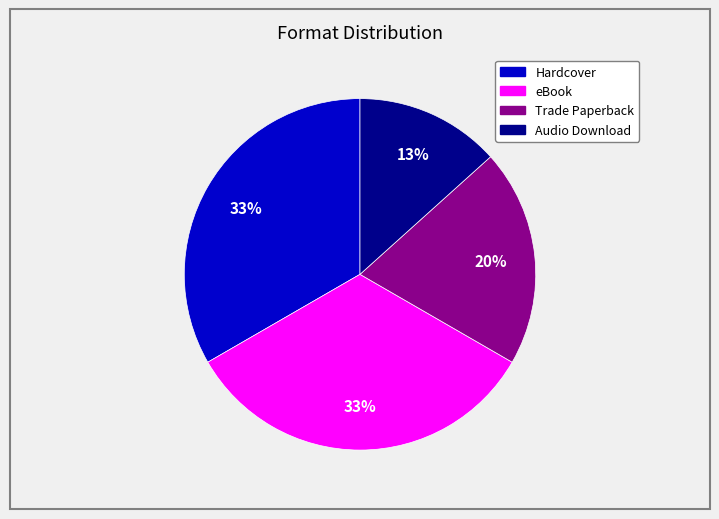

To the nearest percent, what portion does Trade Paperback represent?

20%